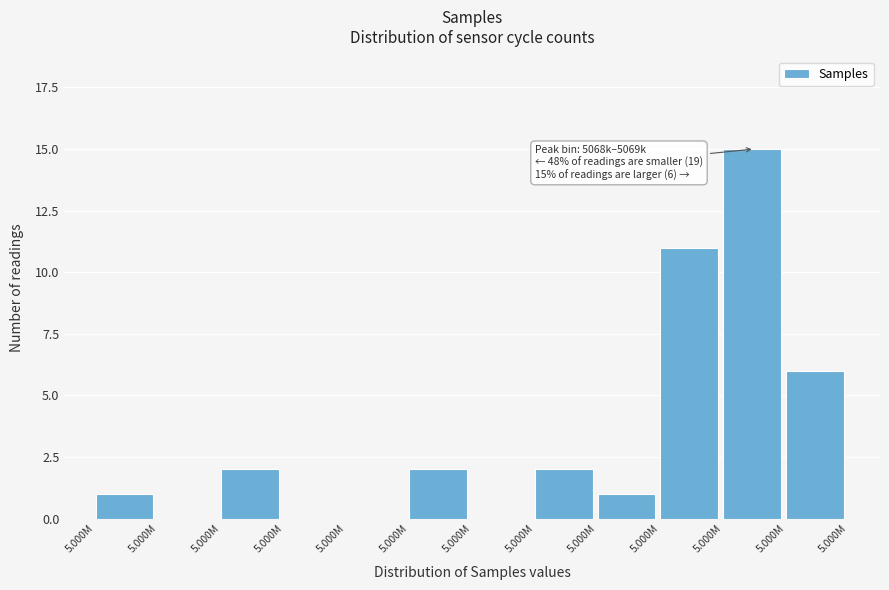

Are the bars horizontal?

No